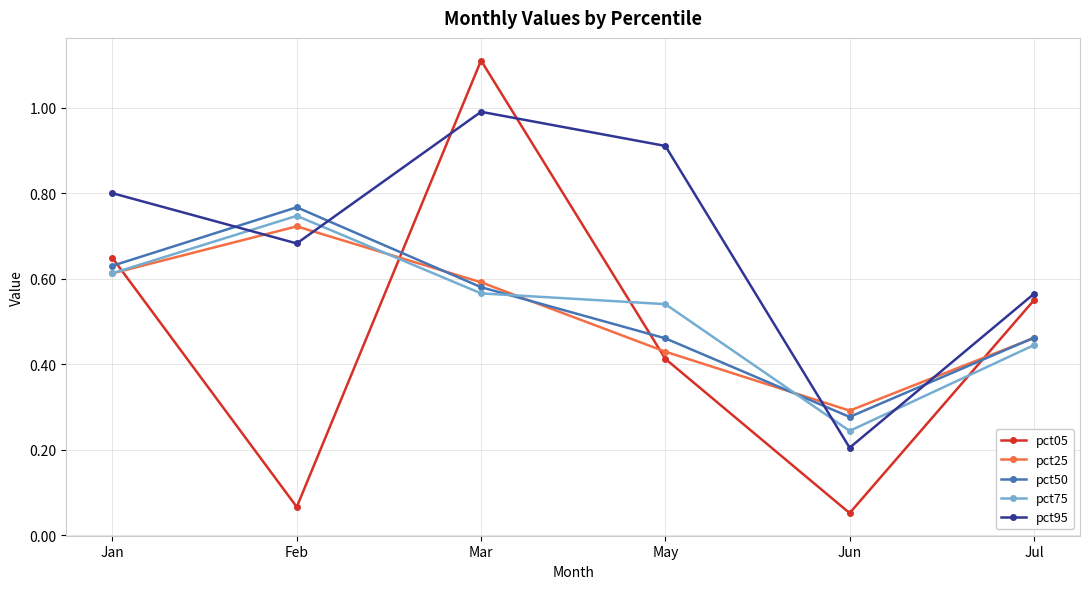

What is the label of the 3rd point from the left?

Mar